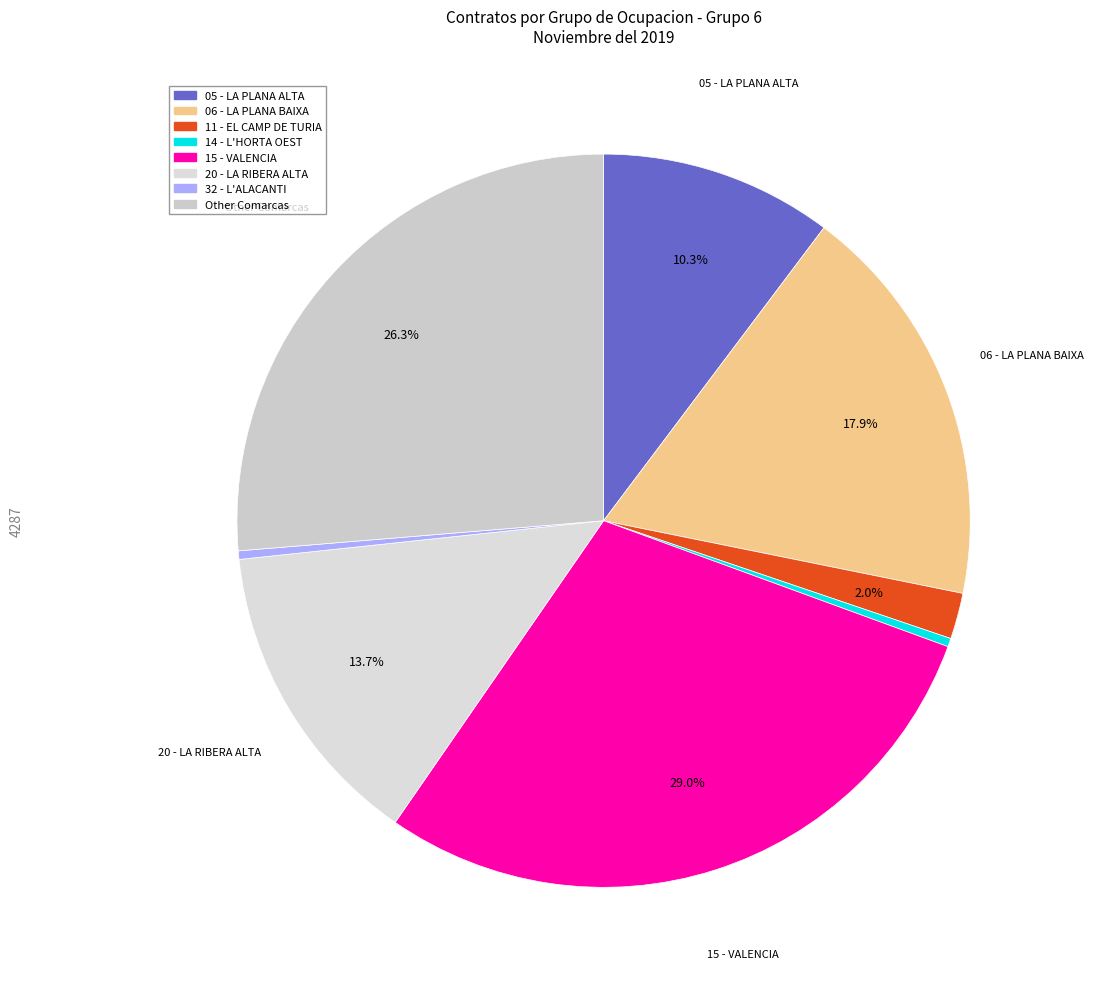

What is the change in value from 06 - LA PLANA BAIXA to 15 - VALENCIA?

+477